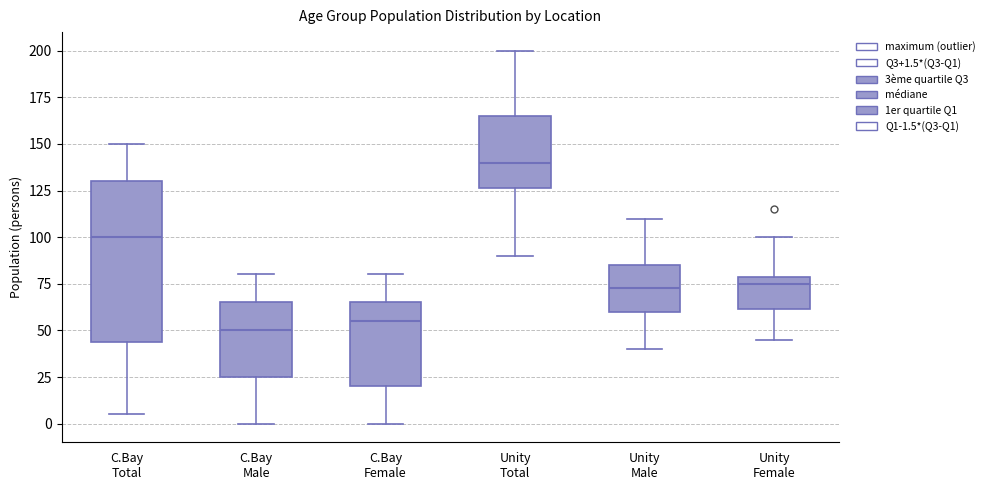

Reading left to right, read every box against the y-axis: the position of its median line, the range the box covers, and the ends of its whiskers. The values are not printed on the chart, so give them approximately, as read against the axis.

C.Bay Total: median 100, box 45 to 130, whiskers 5 to 150
C.Bay Male: median 50, box 25 to 65, whiskers 0 to 80
C.Bay Female: median 55, box 20 to 65, whiskers 0 to 80
Unity Total: median 140, box 125 to 165, whiskers 90 to 200
Unity Male: median 75, box 60 to 85, whiskers 40 to 110
Unity Female: median 75, box 60 to 80, whiskers 45 to 100